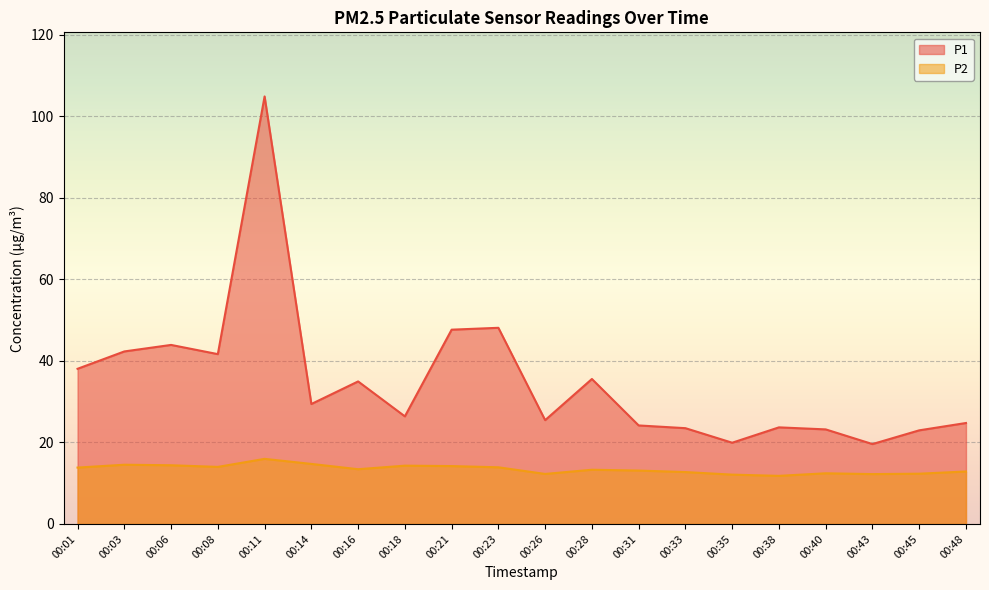

True or false: P1 and P2 intersect in this chart.

False